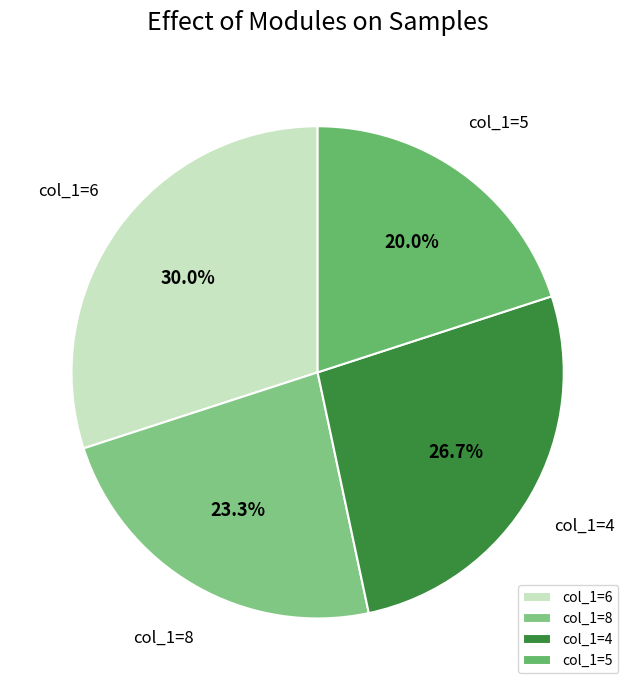

Does col_1=6 account for over 50% of the chart?

No